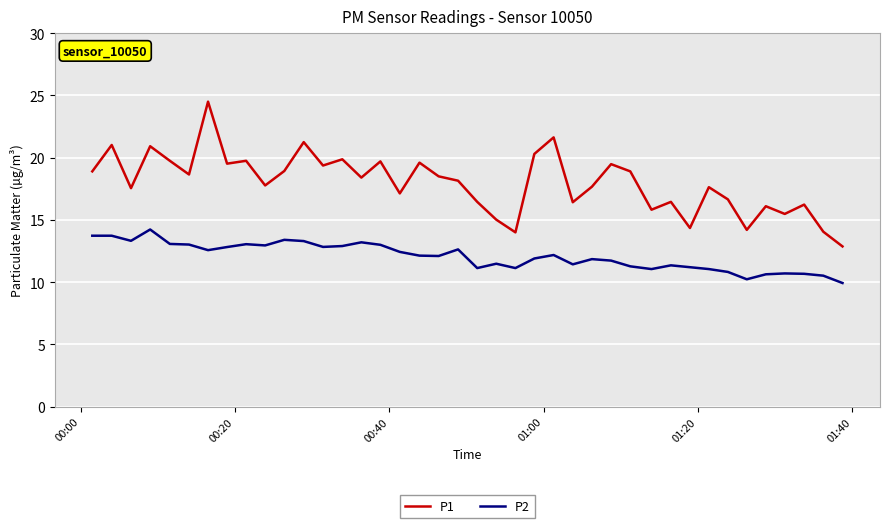

At how many categories does at least one series exceed 12?

40